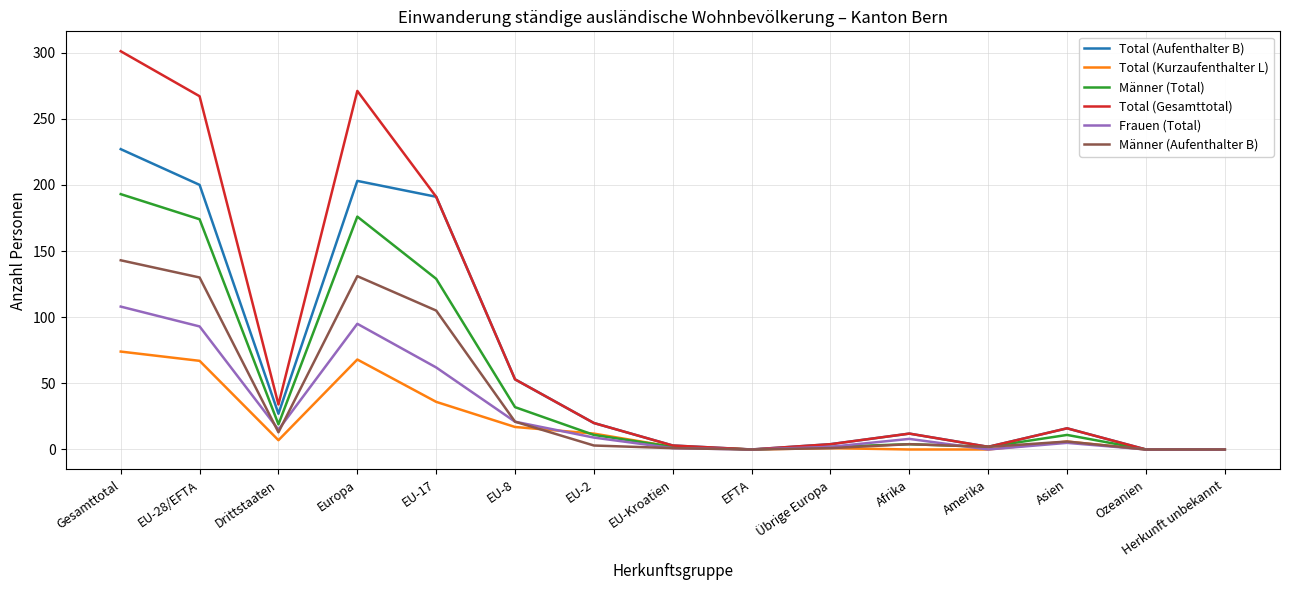

What position from the right is Gesamttotal?

15